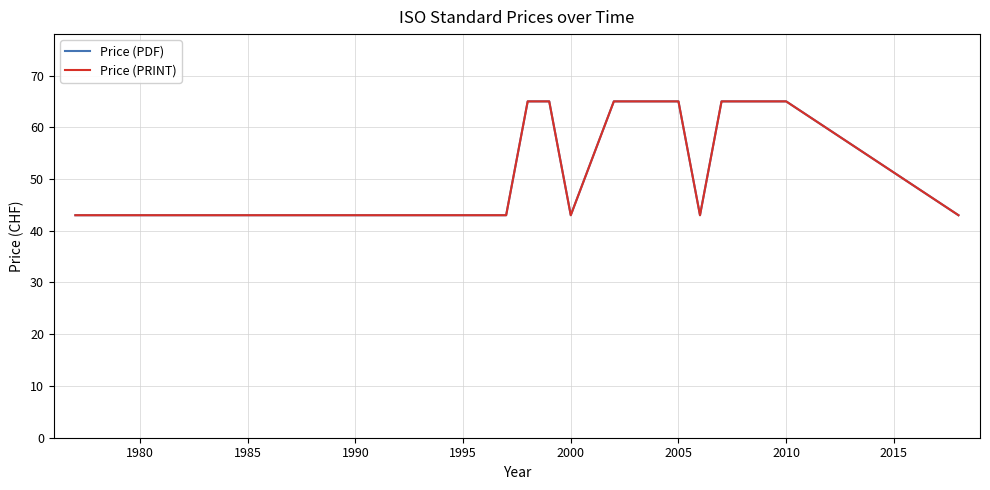

What is the difference between the maximum and second lowest values in the Price (PDF) series?

22